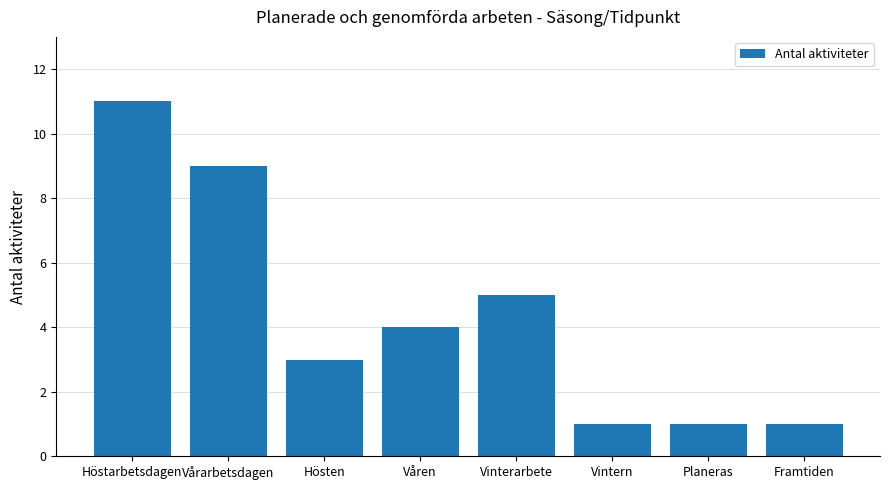

What is the ratio of the value at Våren to the value at Vintern?

4.0